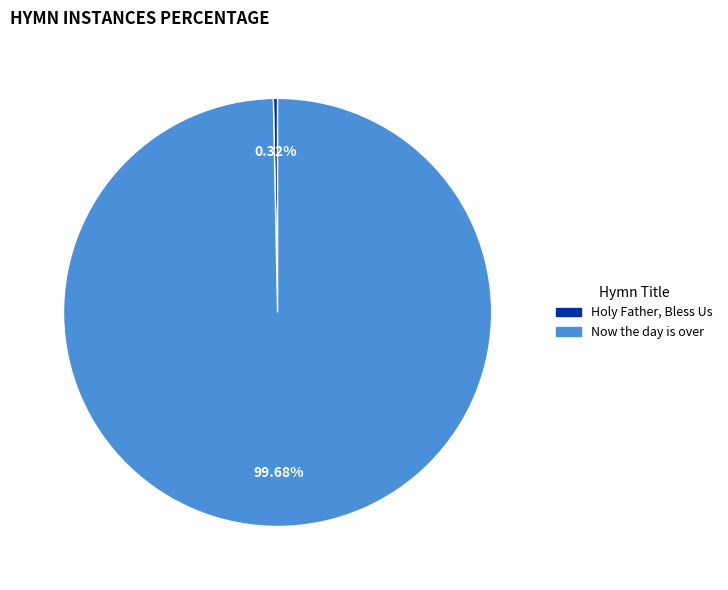

To the nearest percent, what is the difference between the largest and smallest slice percentages?

99%